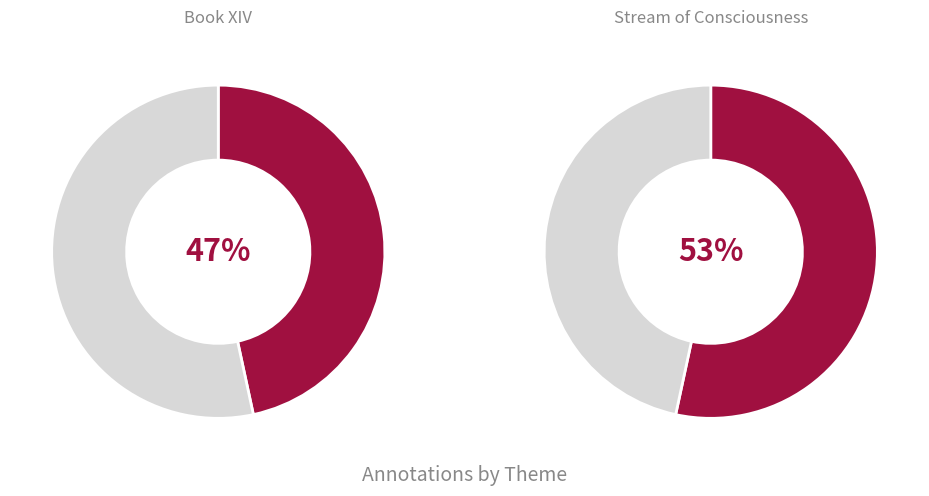

Rank the categories by value from highest to lowest.

Stream of Consciousness, Book XIV